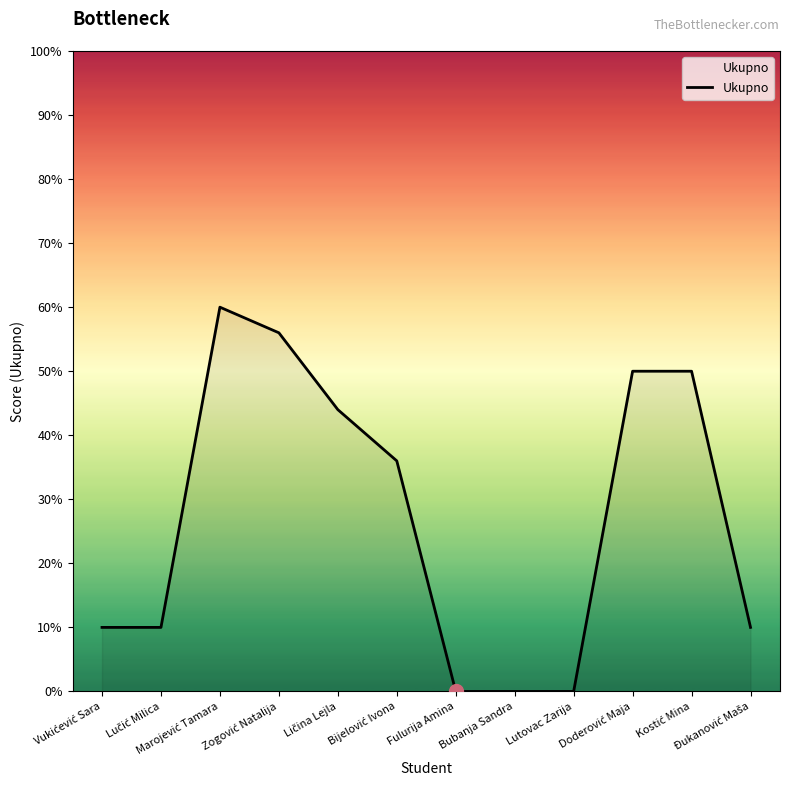

What is the maximum value shown in the chart?

60